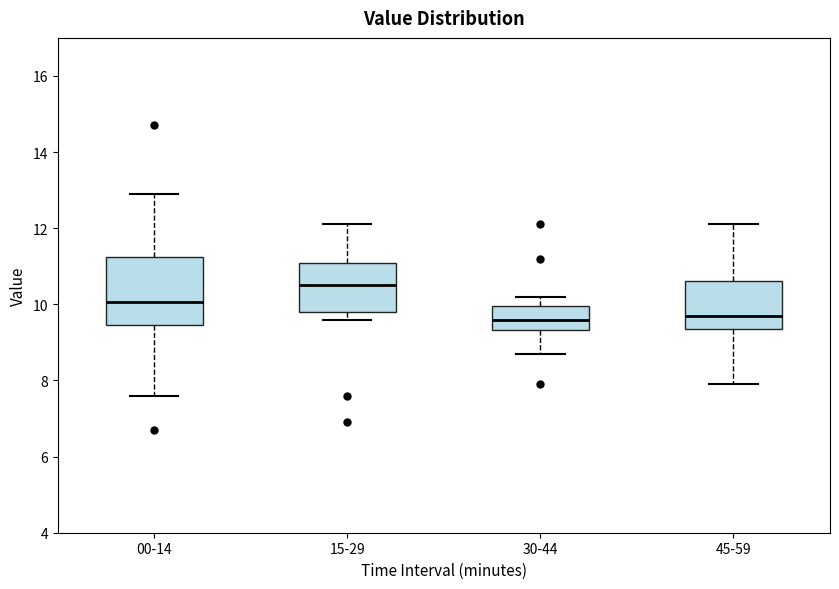

Where does the lower whisker of the box for 45-59 end on the y-axis? The values are not printed on the chart, so give them approximately, as read against the axis.

8.0